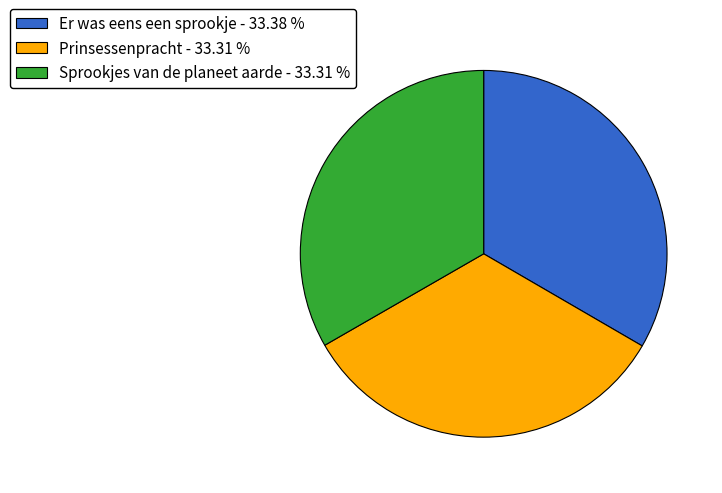

How many slices are in this pie chart?

3